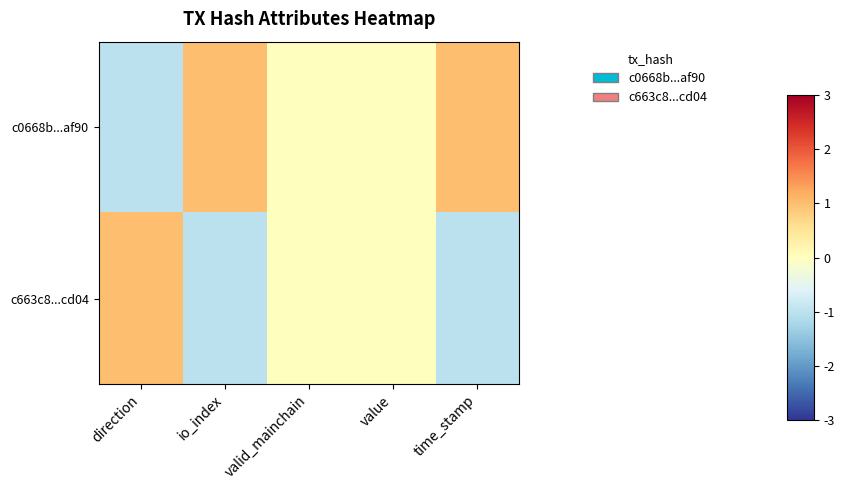

Rank the series by their average value, from lowest to highest.

c663c8...cd04, c0668b...af90